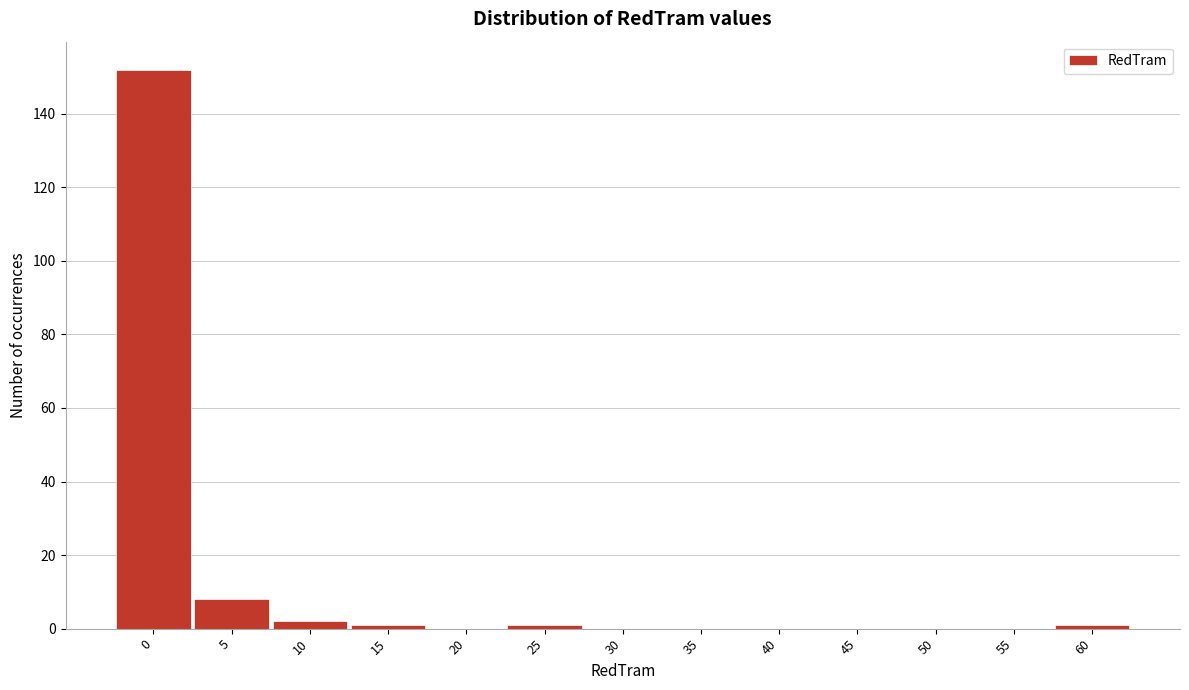

Reading left to right, list all the values displayed in this chart.

0=152	5=8	10=2	15=1	20=0	25=1	30=0	35=0	40=0	45=0	50=0	55=0	60=1